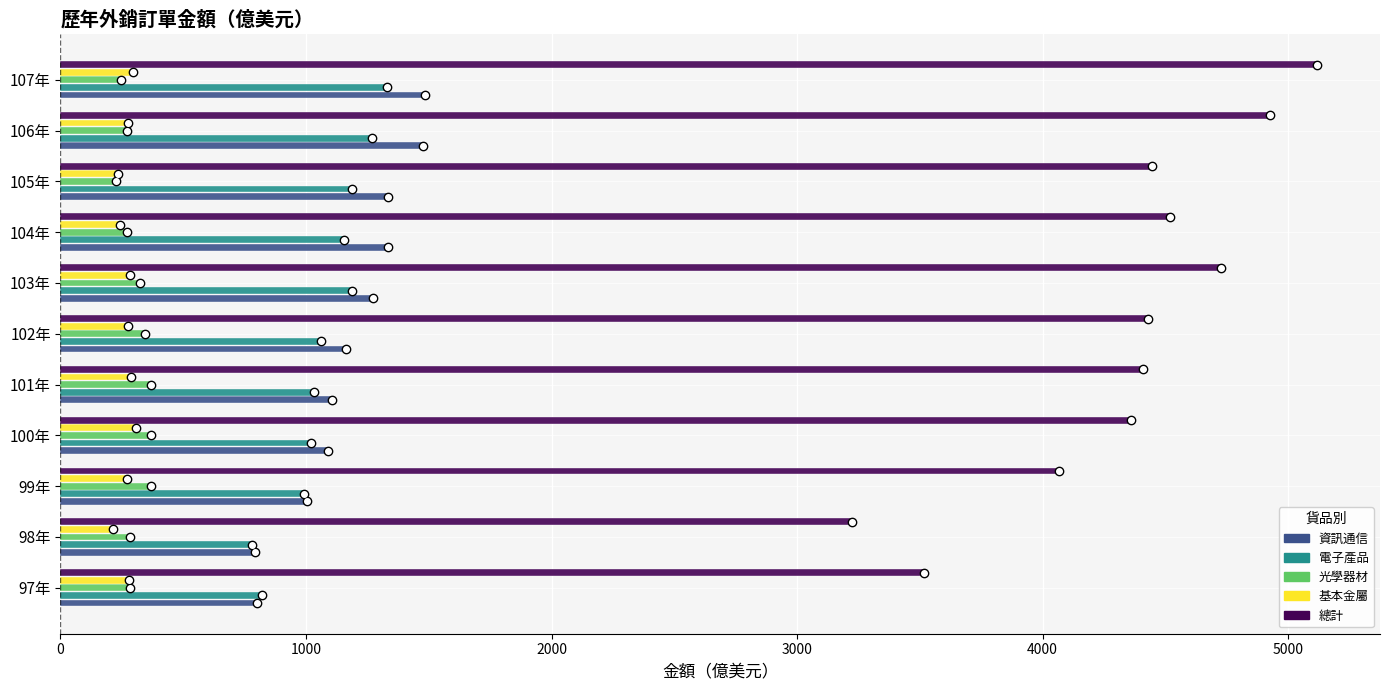

What are all the series names shown in the legend?

資訊通信, 電子產品, 光學器材, 基本金屬, 總計